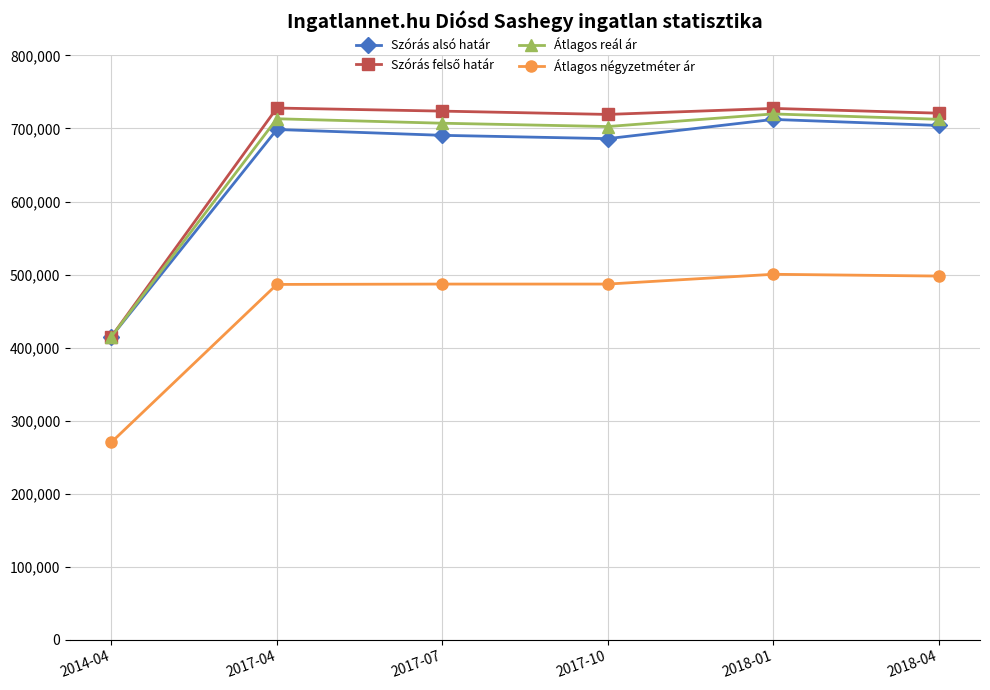

What is the minimum value shown in the chart?

270370